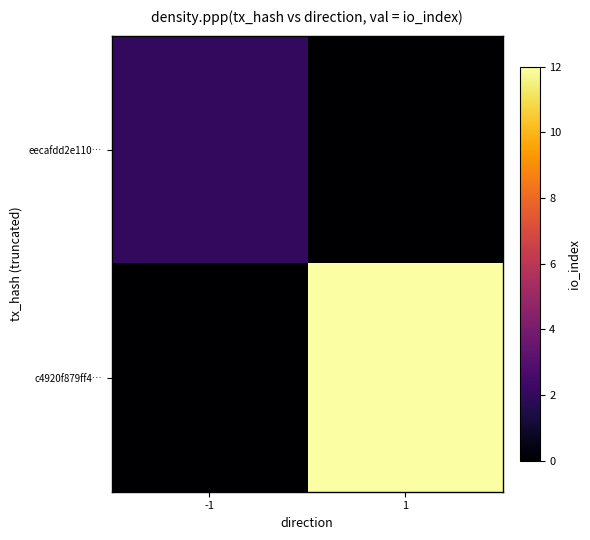

Which series changed the most between -1 and 1?

c4920f879ff4…